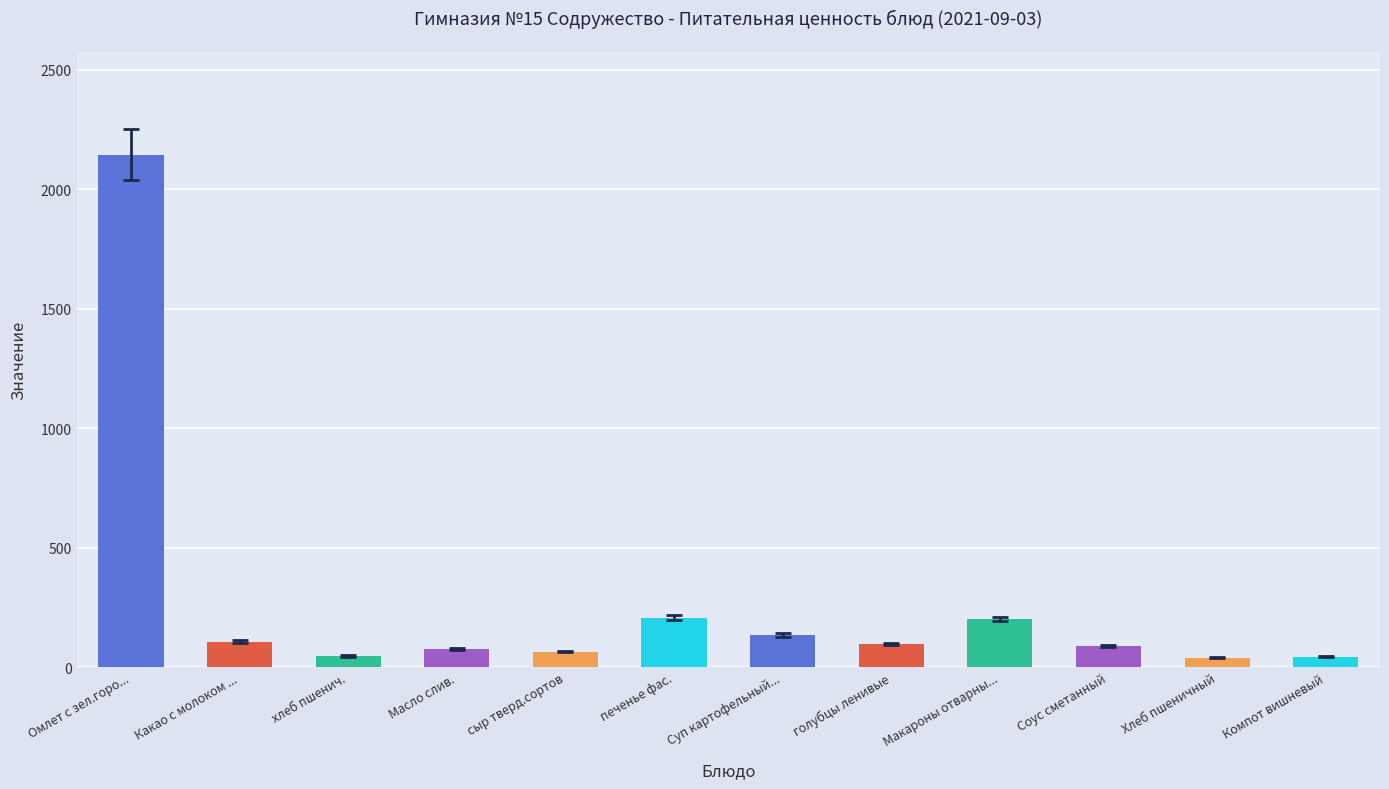

True or false: the data shows 75.0 at Масло слив..

True